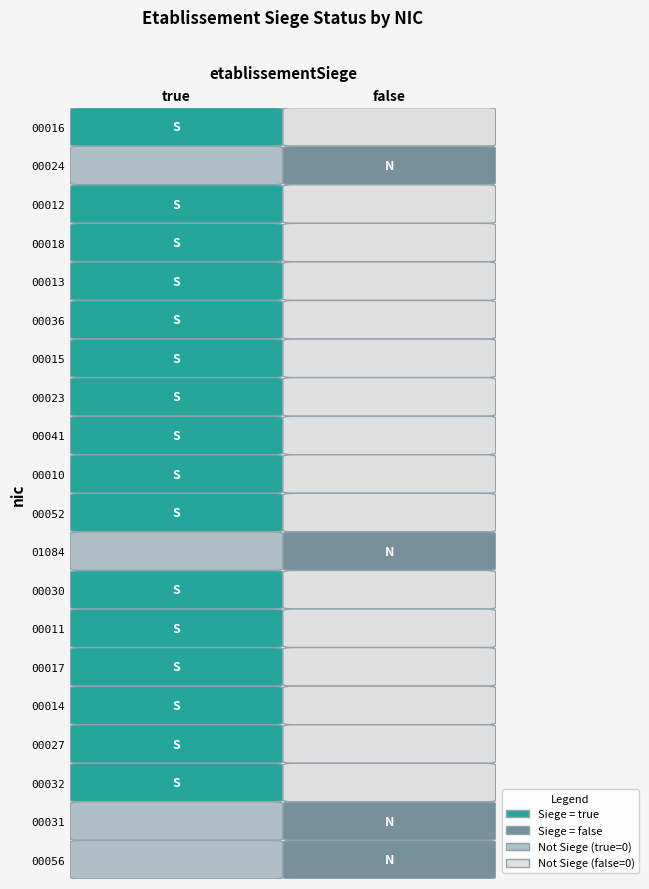

What is the total value across all series at false?

4